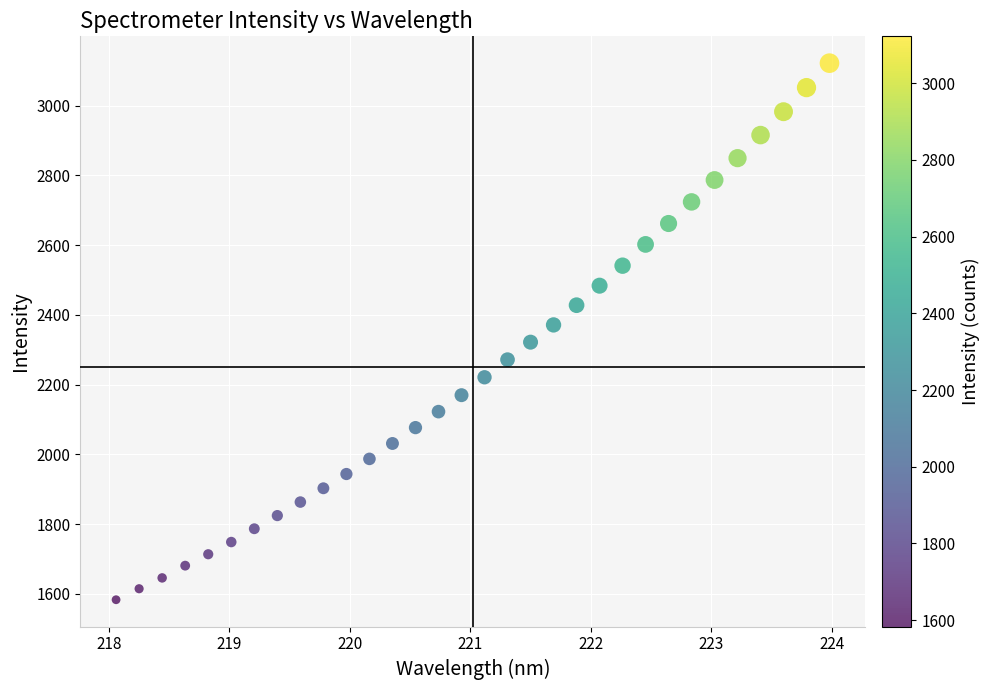

What is the range of X values (max minus min)?

5.9